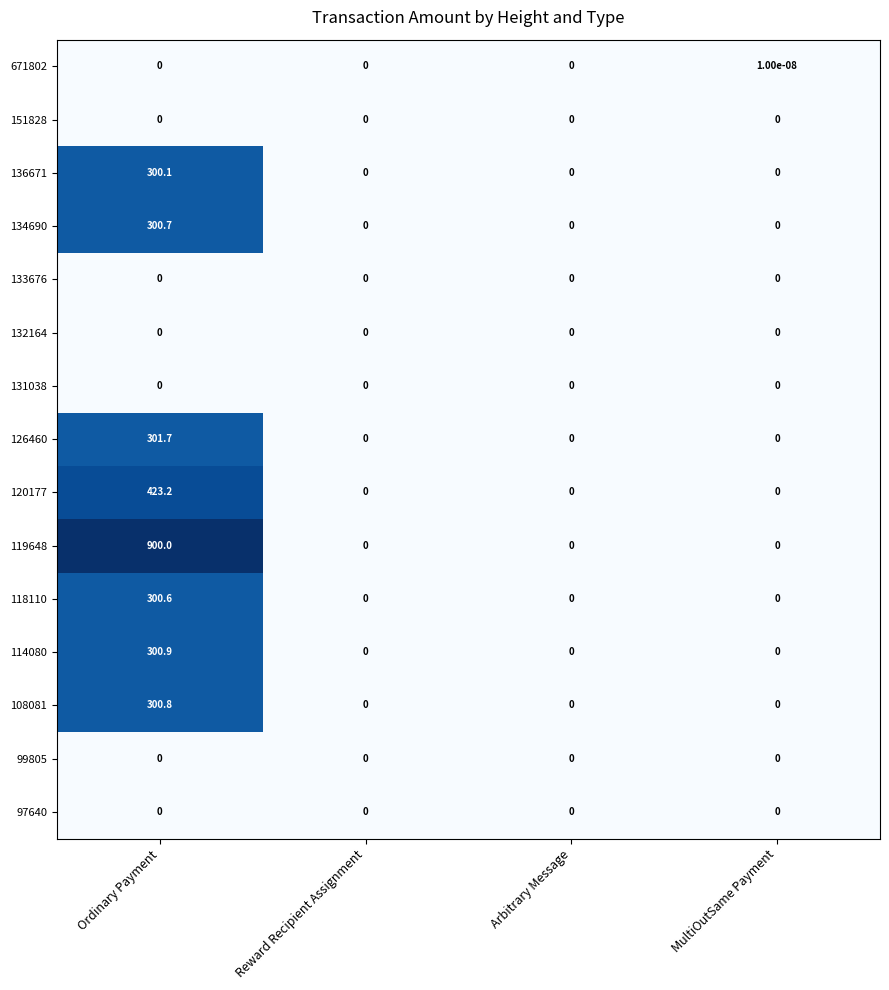

True or false: 136671 has a value of 0.0 at MultiOutSame Payment.

True